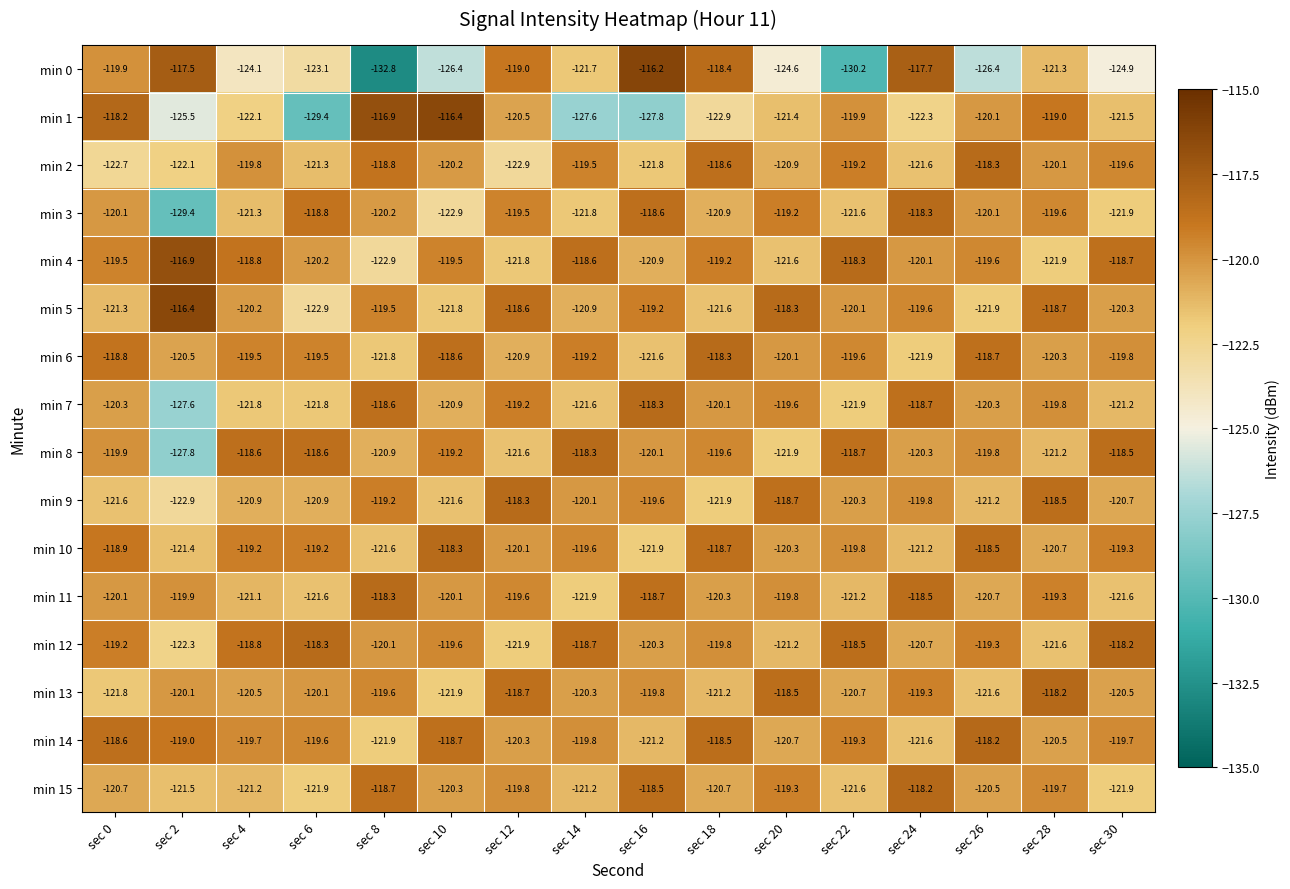

What is the spread (max minus min) of values at sec 22?

11.9